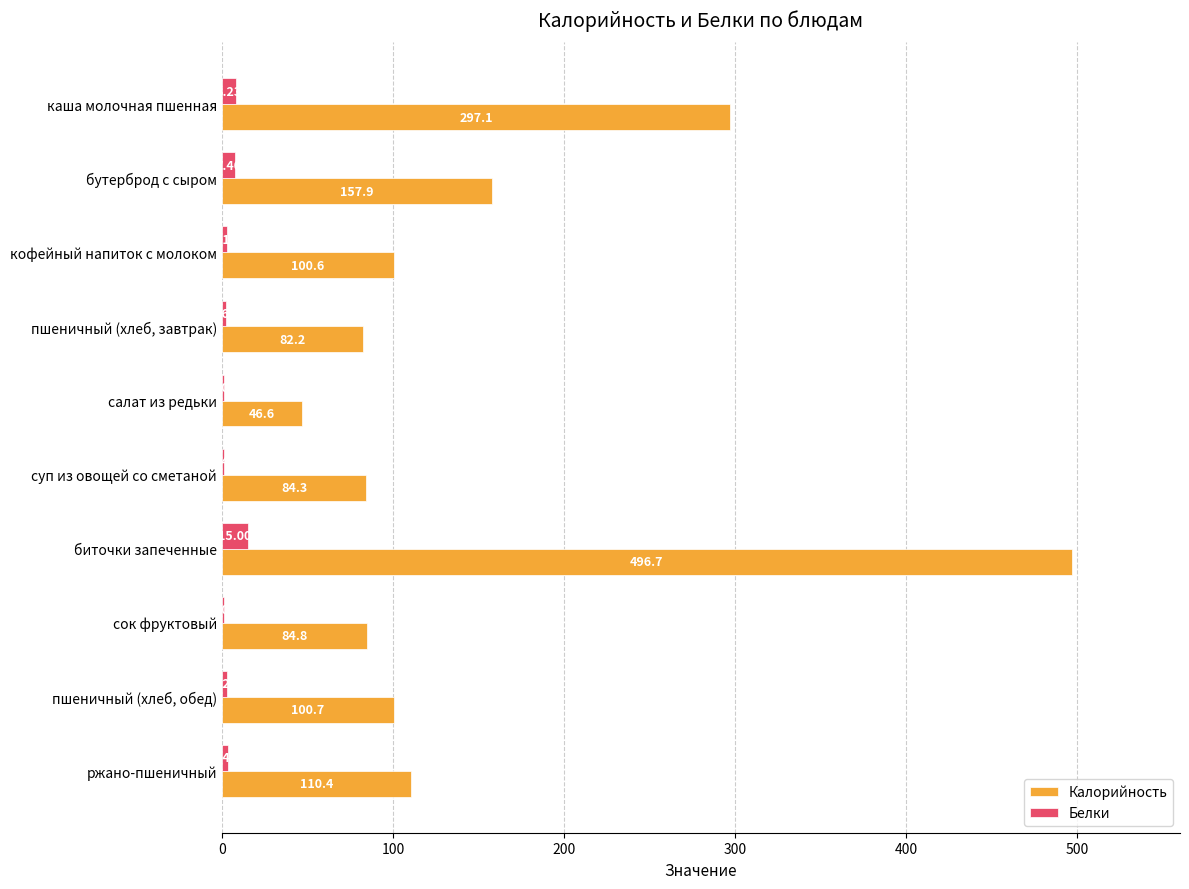

Count the number of categories in the chart.

10